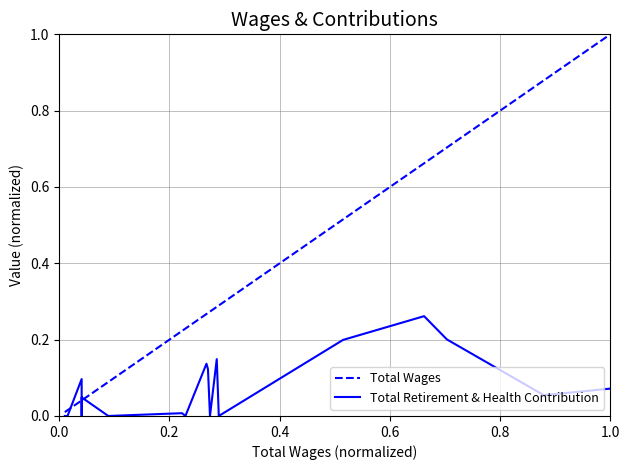

At how many categories does at least one series exceed 0?

20